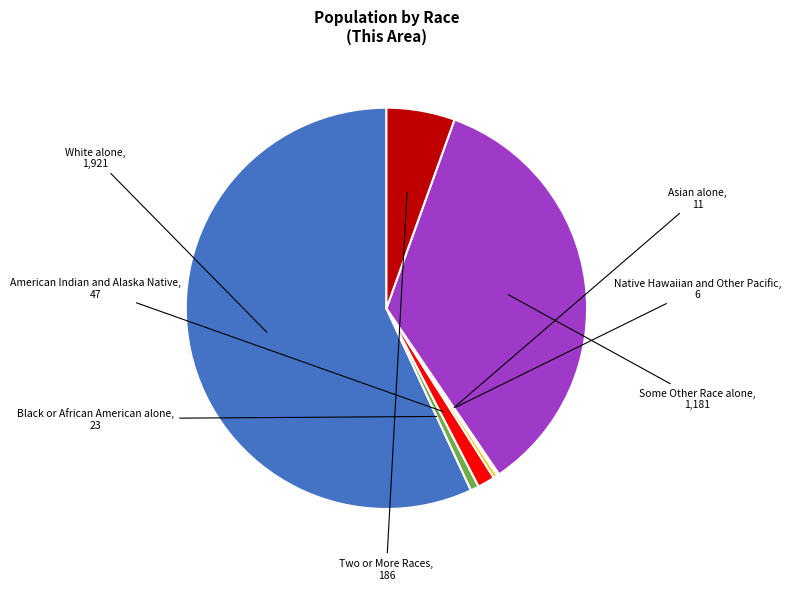

Is the sum of American Indian and Alaska Native and Two or More Races greater than half?

No